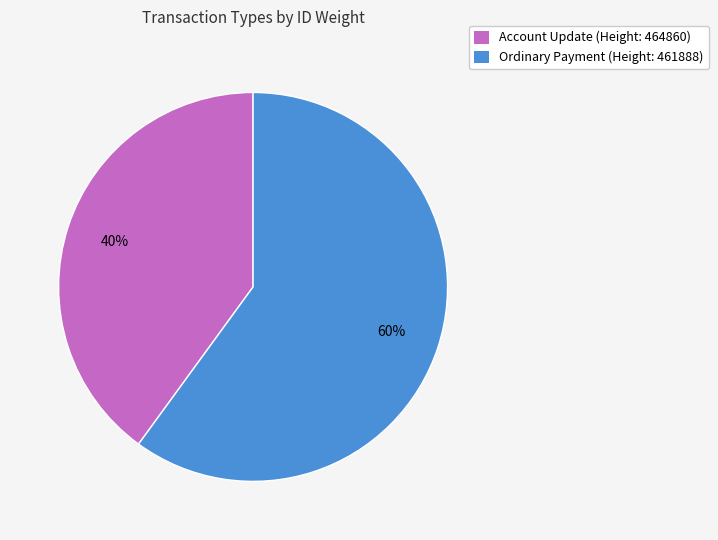

Count the number of slices in the pie.

2